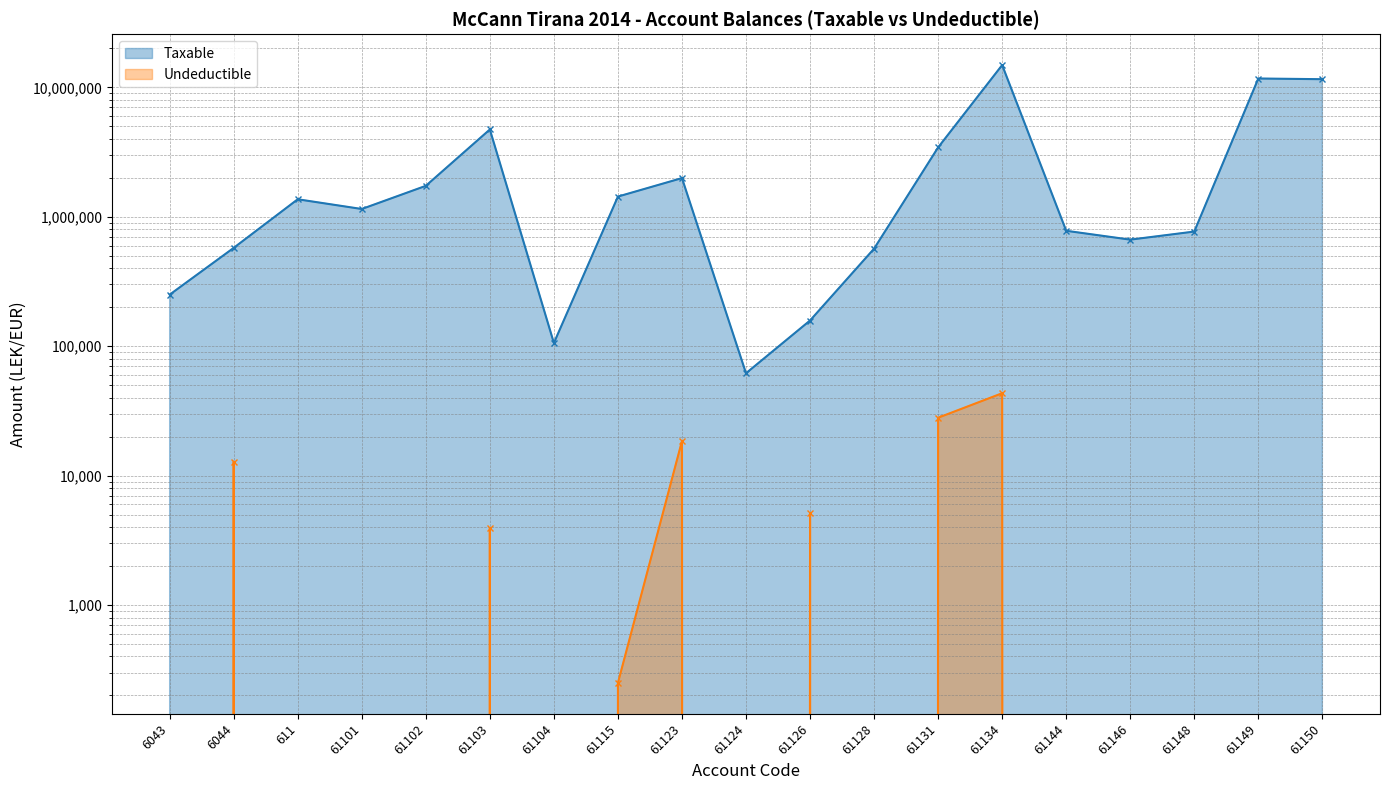

At how many categories does at least one series exceed 11658177?

2